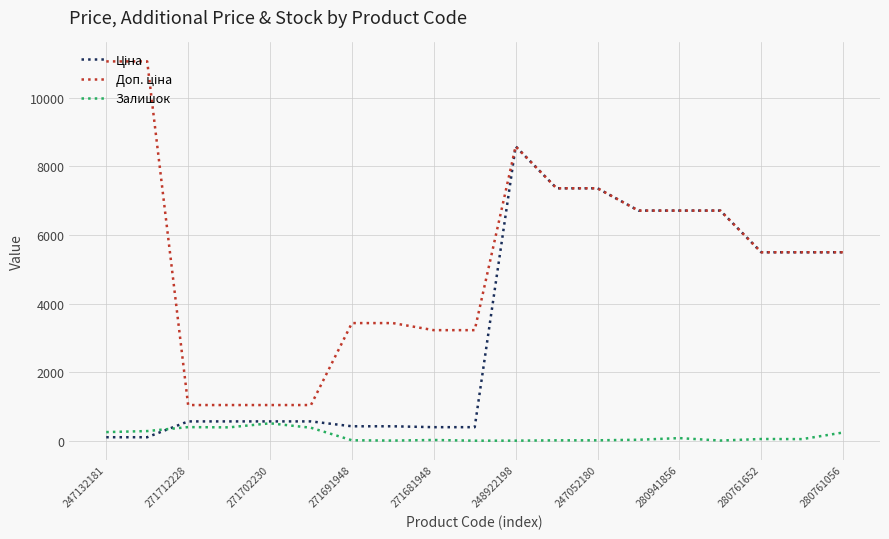

What is the maximum value shown in the chart?

11055.0